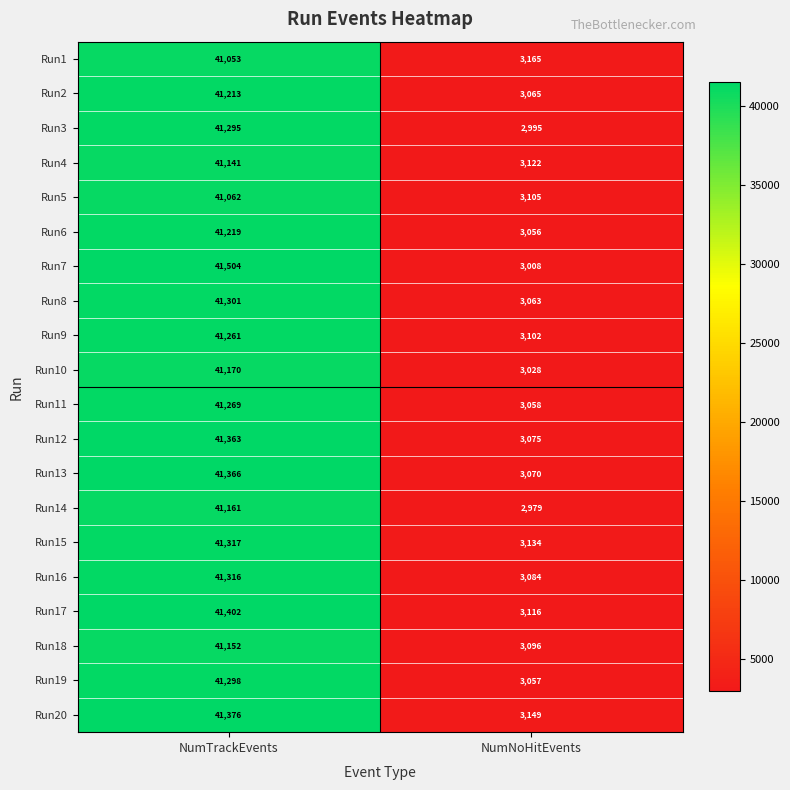

What is the approximate value of Run14 at NumTrackEvents, to the nearest 100?

41200